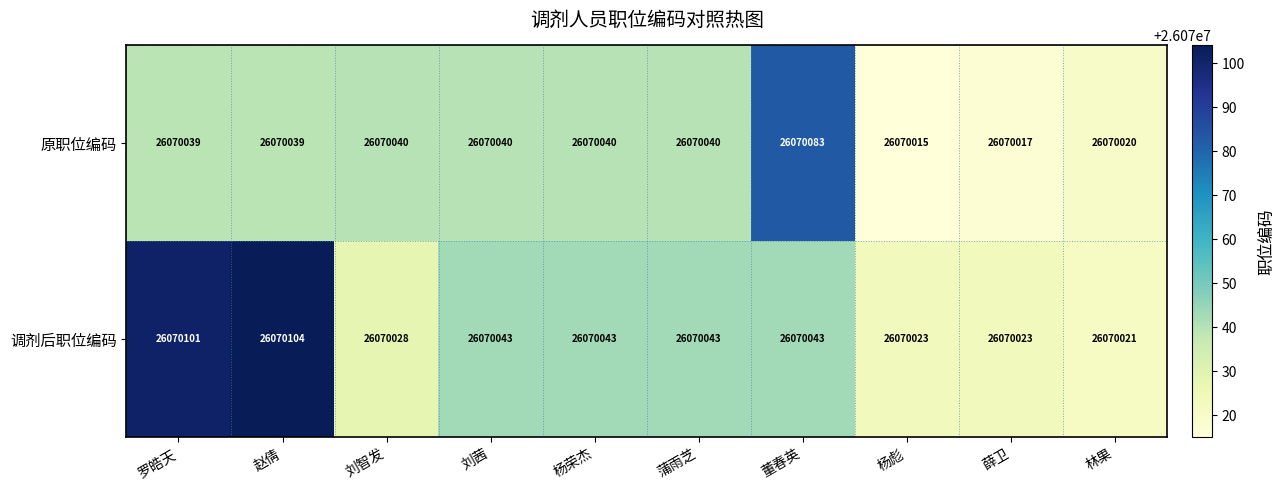

What is the sum of all 原职位编码 values?

260700373